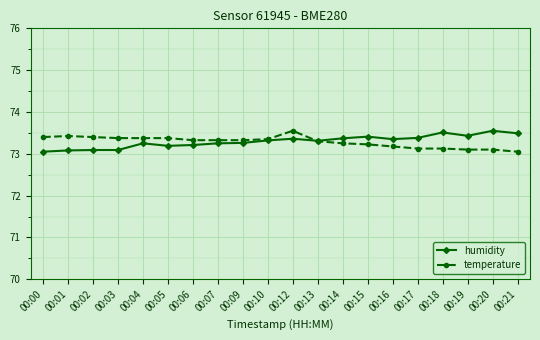

At 00:02, list the series in order from largest to smallest.

temperature, humidity